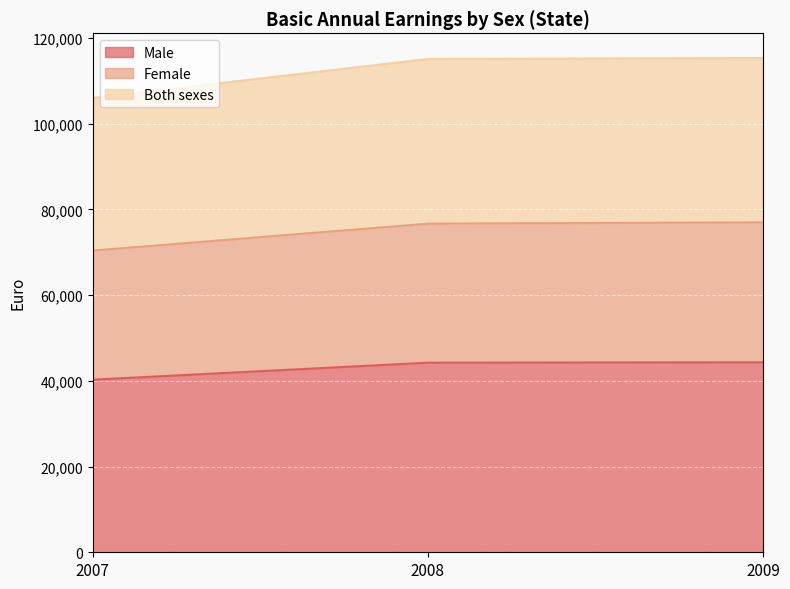

List the series in order of their overall mean, highest first.

Both sexes, Female, Male